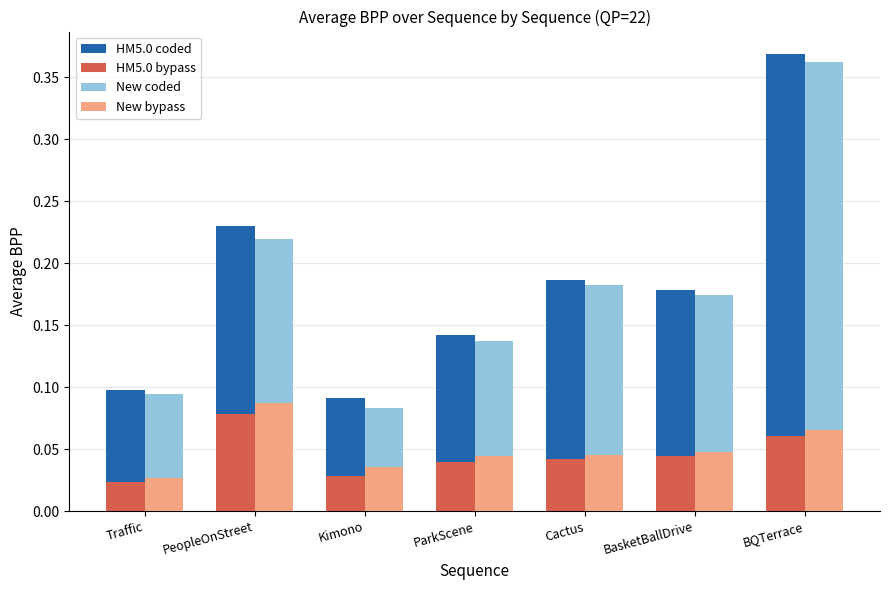

How many bars are there in total?

28